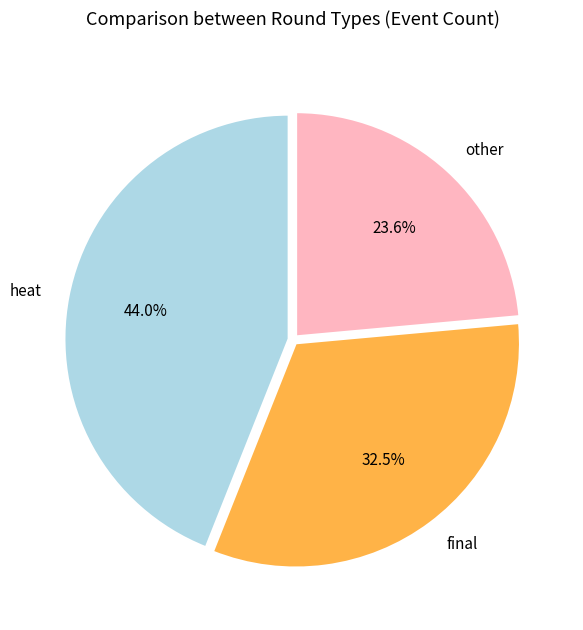

What portion of the pie excludes final?

67.5%